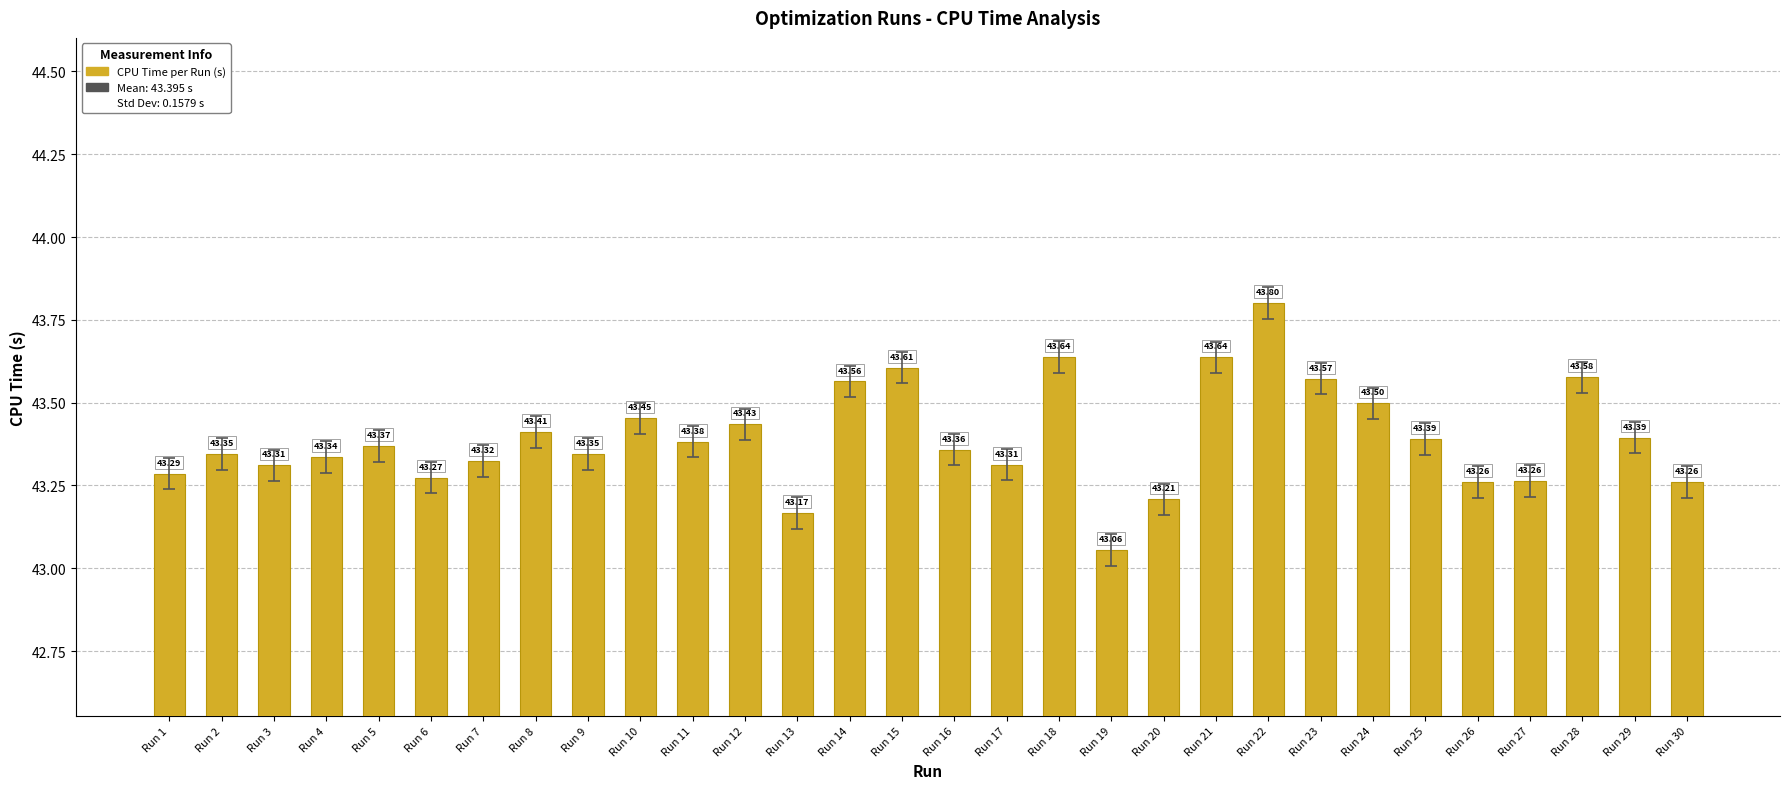

Which label corresponds to the largest value in the chart?

Run 22